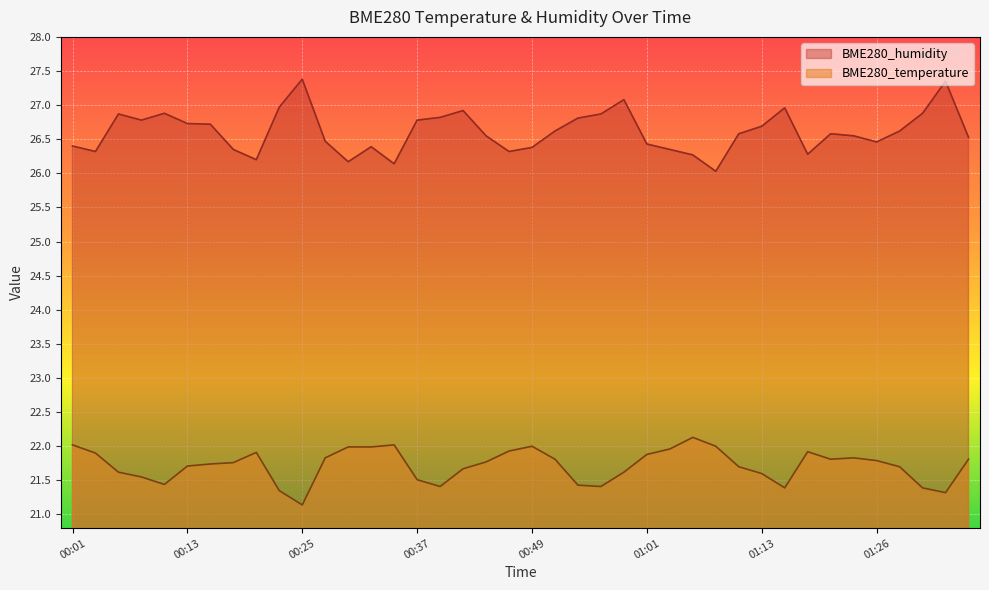

In BME280_temperature, how many points are lower than both neighbors (excluding endpoints)?

7